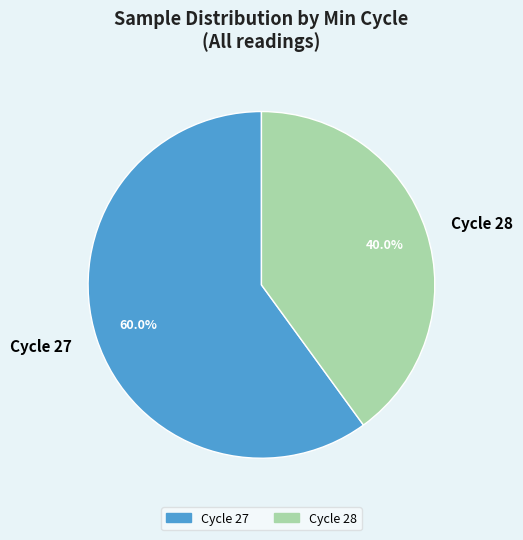

Rank the categories by value from highest to lowest.

Cycle 27, Cycle 28